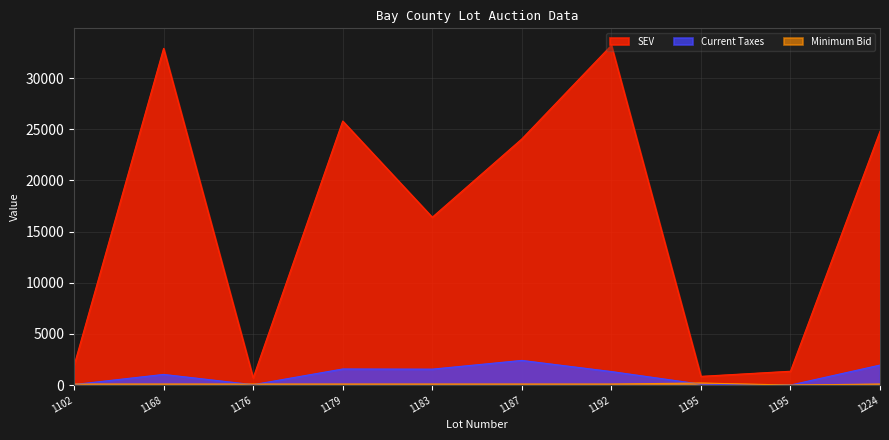

At which category is the sum across all series the highest?

1192